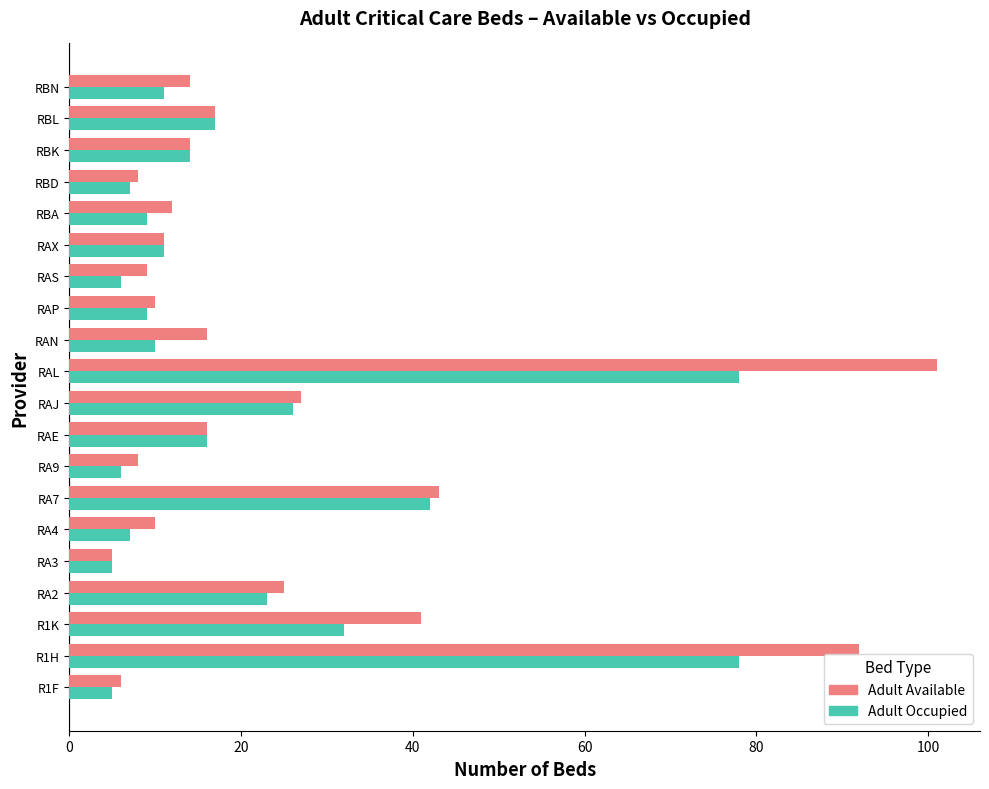

What is the smallest value displayed?

5